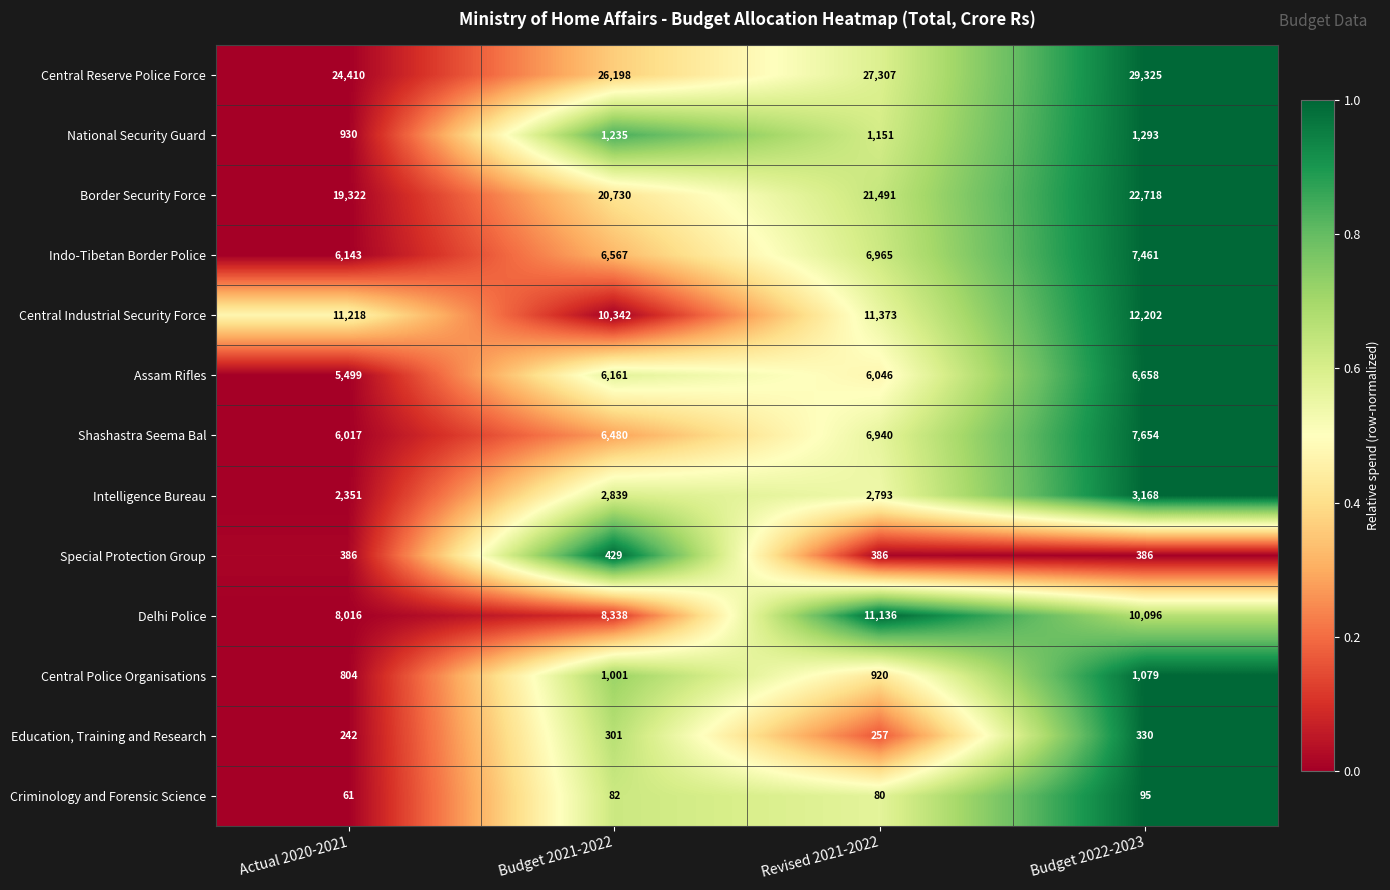

What is the spread (max minus min) of values at Budget 2022-2023?

29230